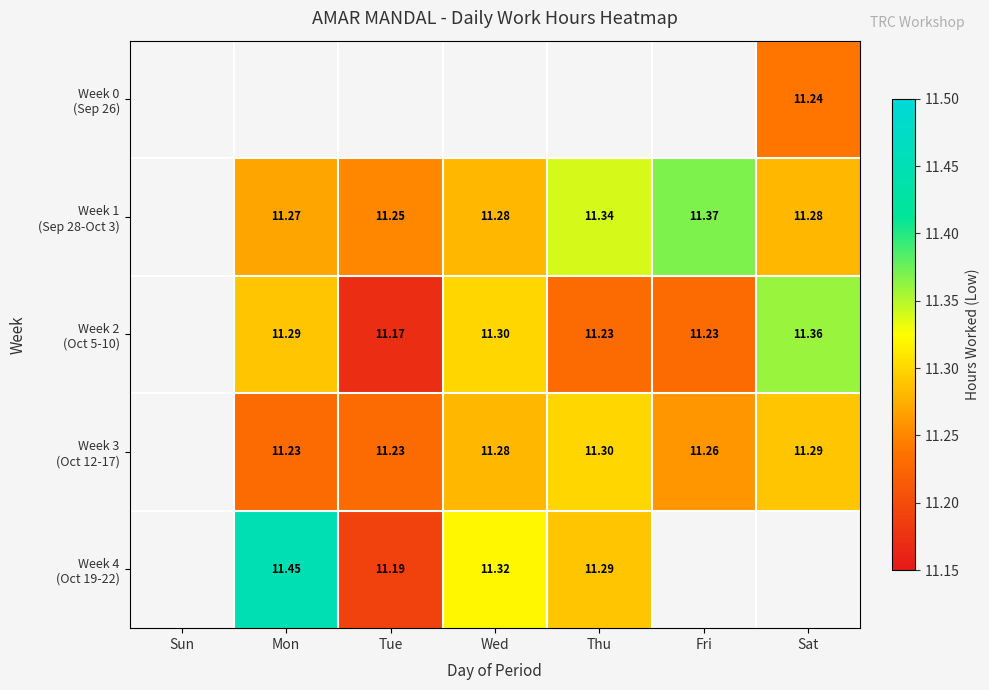

What is the smallest value displayed?

11.2